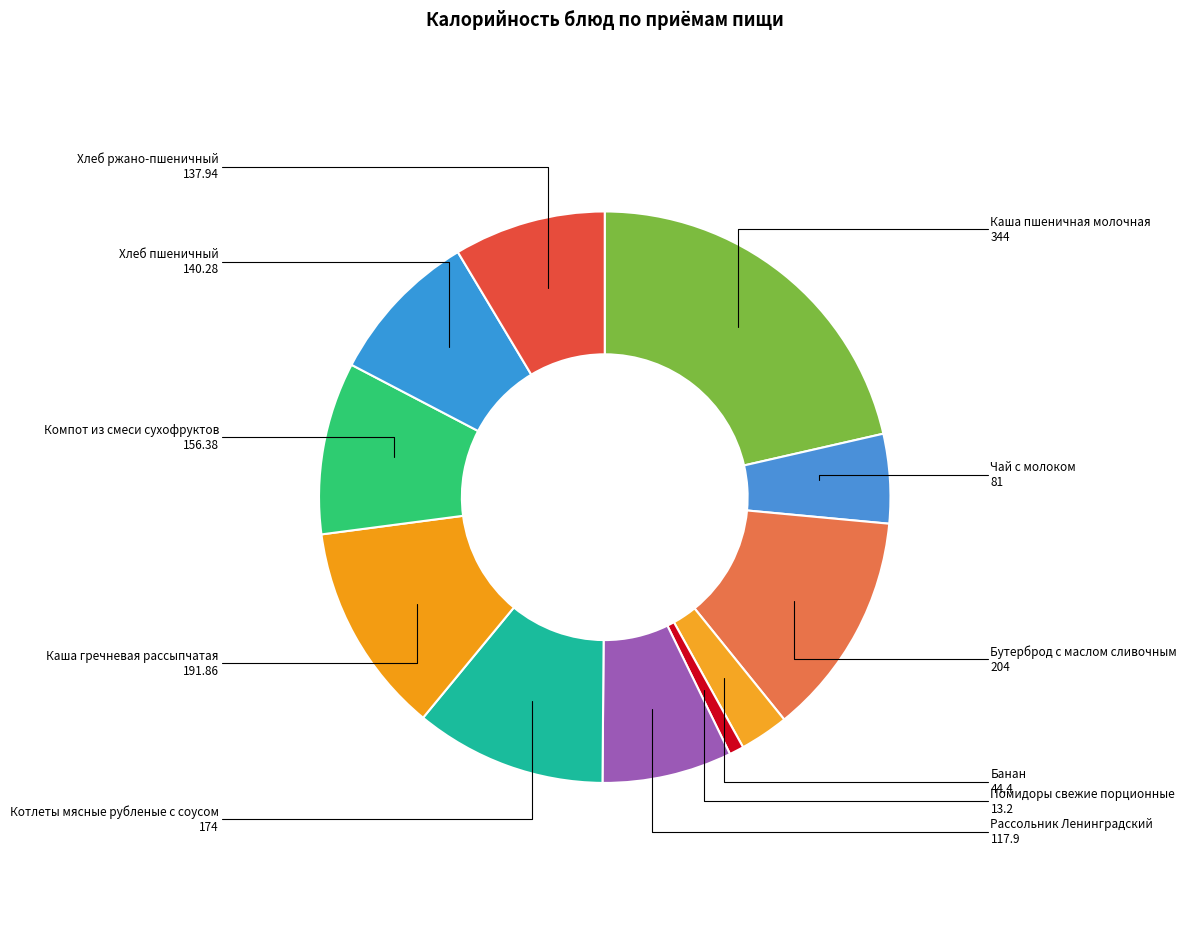

How many slices are in this pie chart?

11